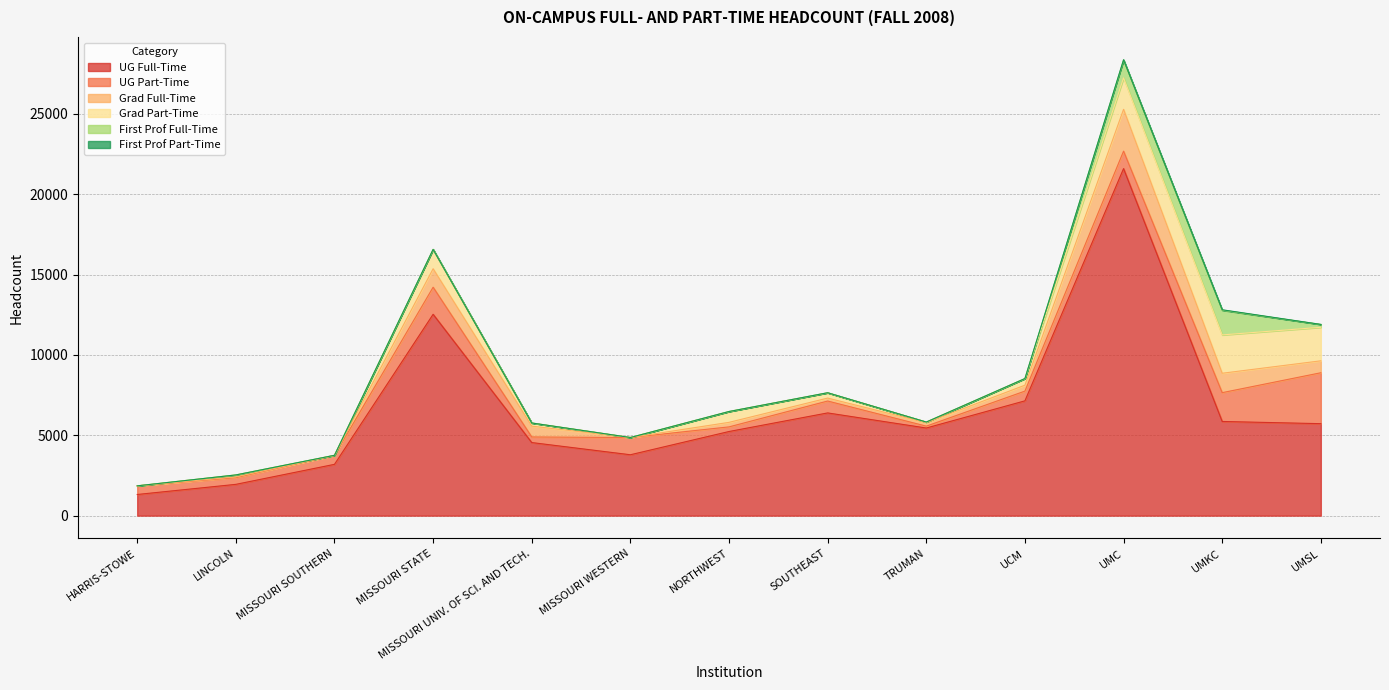

What is the sum of the Grad Part-Time values at HARRIS-STOWE and TRUMAN?

38